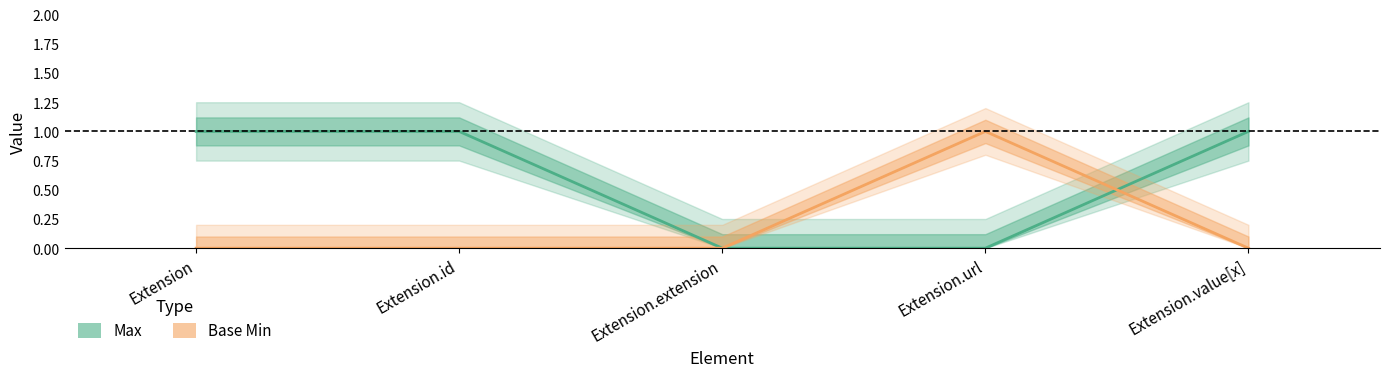

Reading left to right, extract all data points from this chart.

Max: Extension=1	Extension.id=1	Extension.extension=0	Extension.url=0	Extension.value[x]=1
Base Min: Extension=0	Extension.id=0	Extension.extension=0	Extension.url=1	Extension.value[x]=0